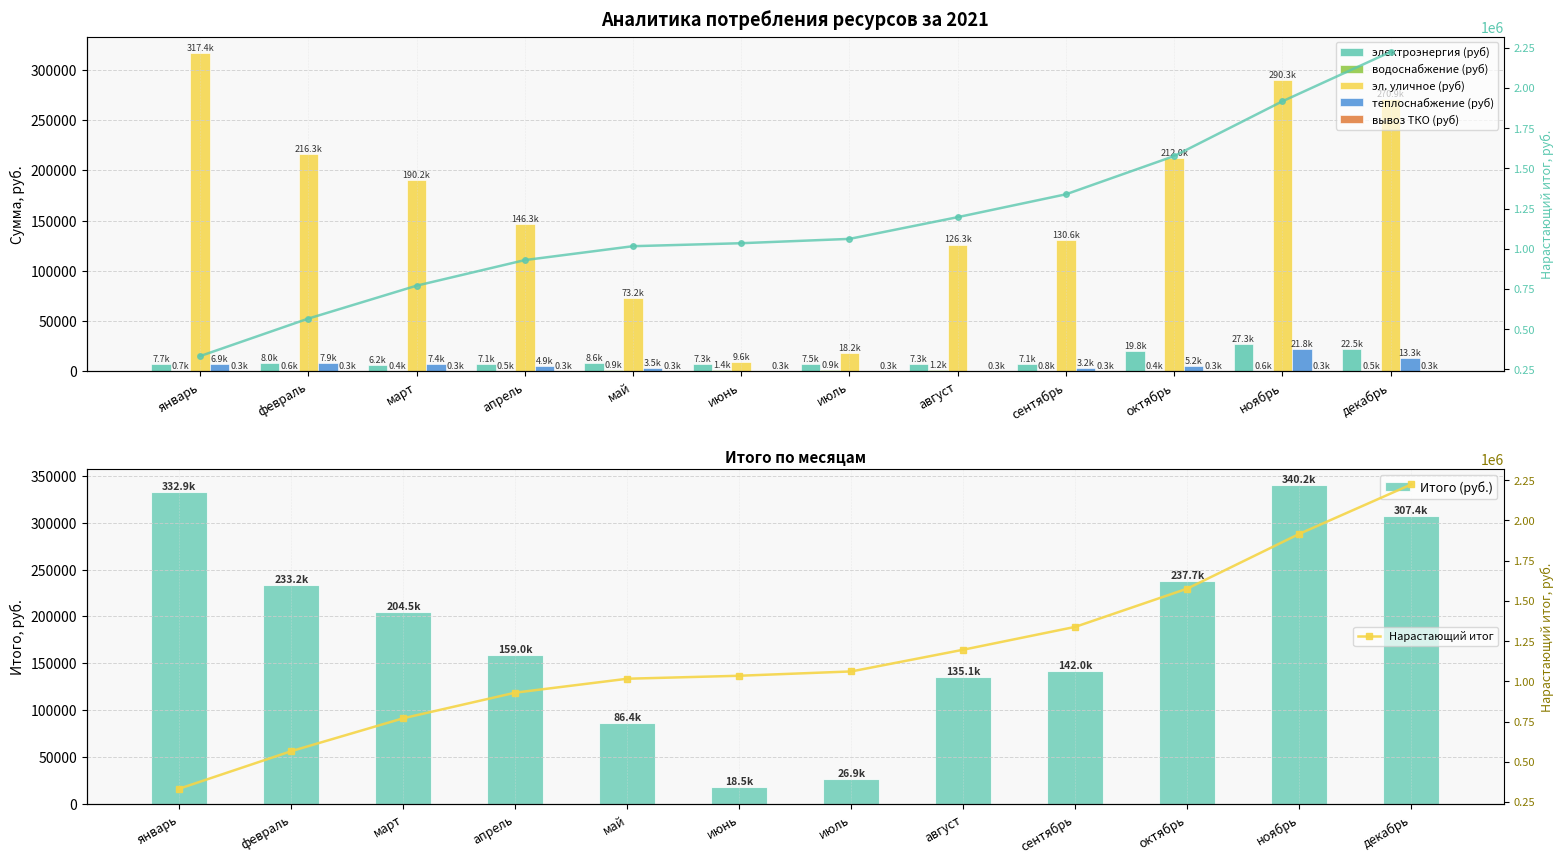

Are the bars grouped side by side (vs. stacked)?

Yes